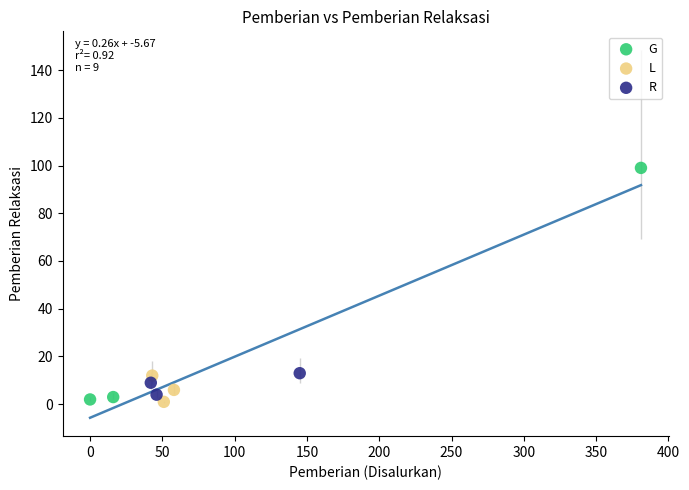

Which series reaches the maximum Y coordinate?

G